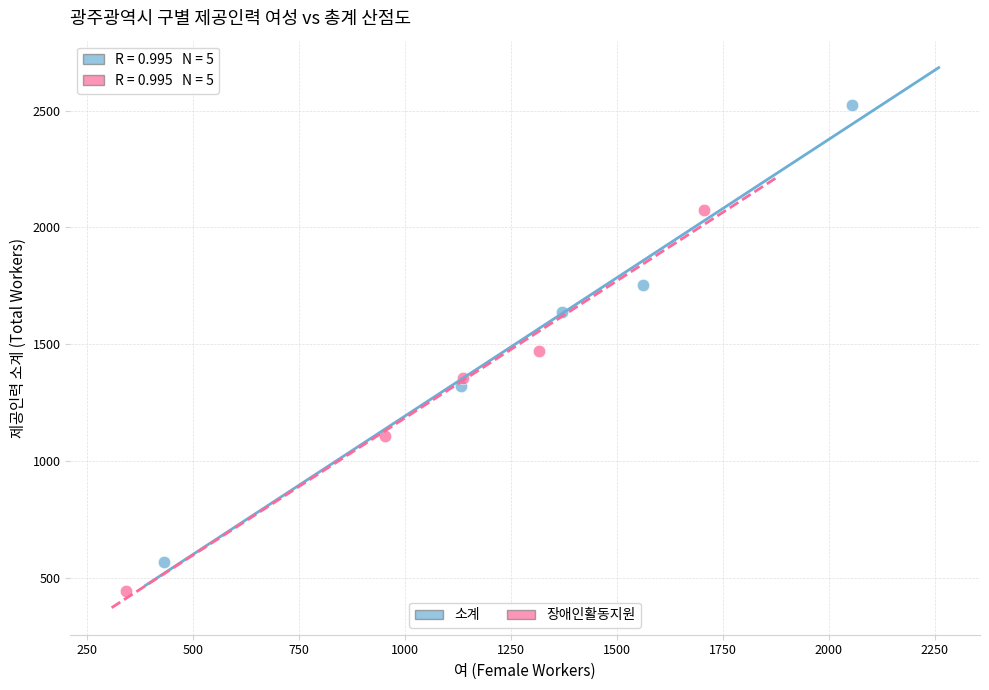

Which series contains the highest Y value?

소계